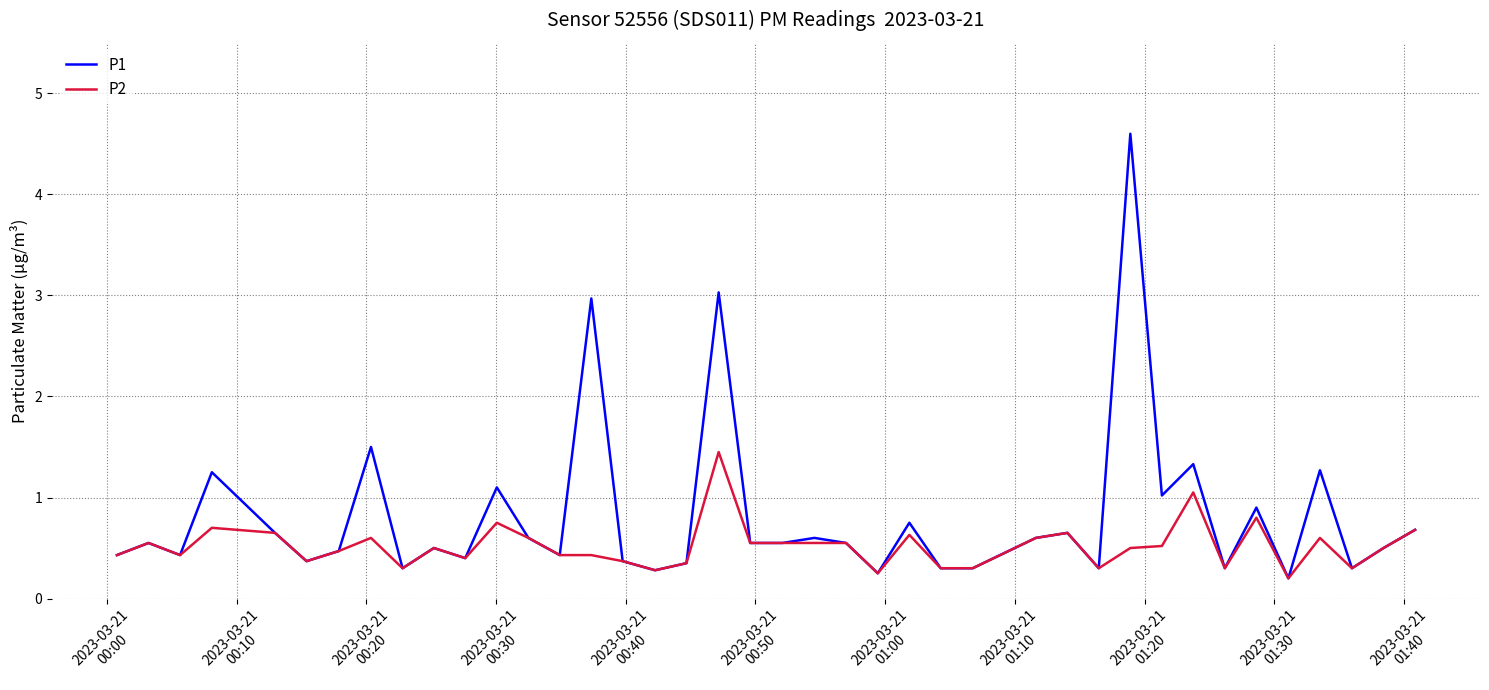

What is the highest value of the P1 series?

4.6